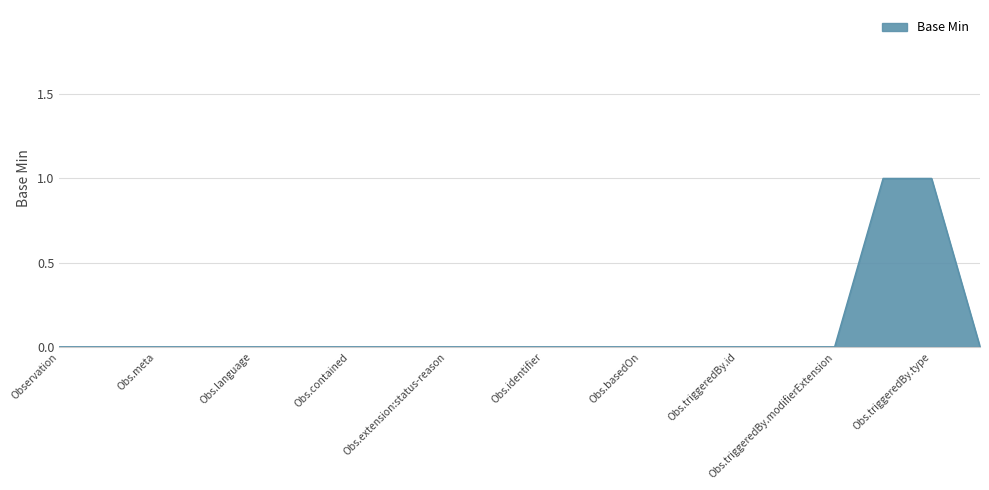

Does the chart display data point markers on the line(s)?

No